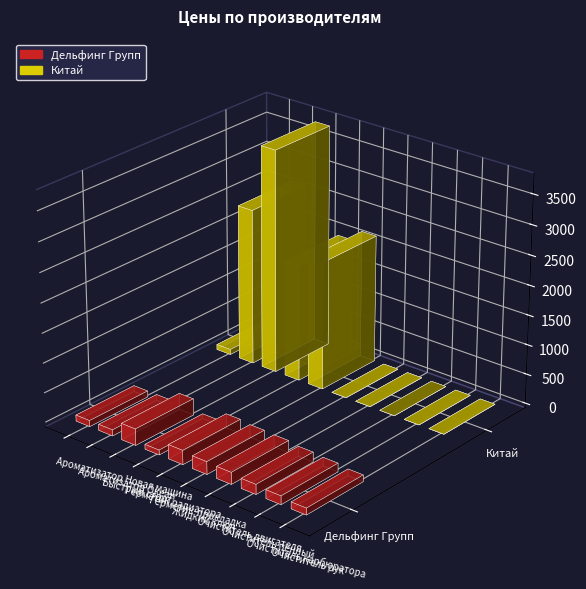

Reading right to left, extract all data points from this chart.

Дельфинг Групп: Очиститель рук=113	Очиститель карбюратора=144	Очиститель пенный=166	Очиститель двигателя=199	Жидкий ключ=212	Герметик-прокладка=238	Герметик радиатора=81	Быстрый старт=276	Ароматизатор Океан=102	Ароматизатор Новая машина=102
Китай: Очиститель рук=0	Очиститель карбюратора=0	Очиститель пенный=0	Очиститель двигателя=0	Жидкий ключ=0	Герметик-прокладка=2160	Герметик радиатора=1960	Быстрый старт=3760	Ароматизатор Океан=2630	Ароматизатор Новая машина=87